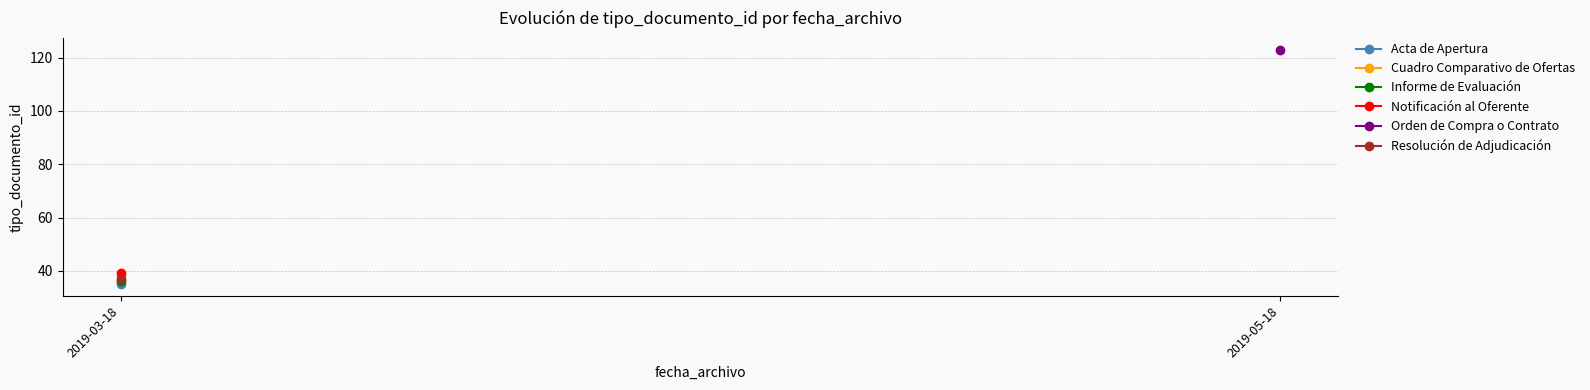

What is the label of the 1st point from the right?

2019-05-18